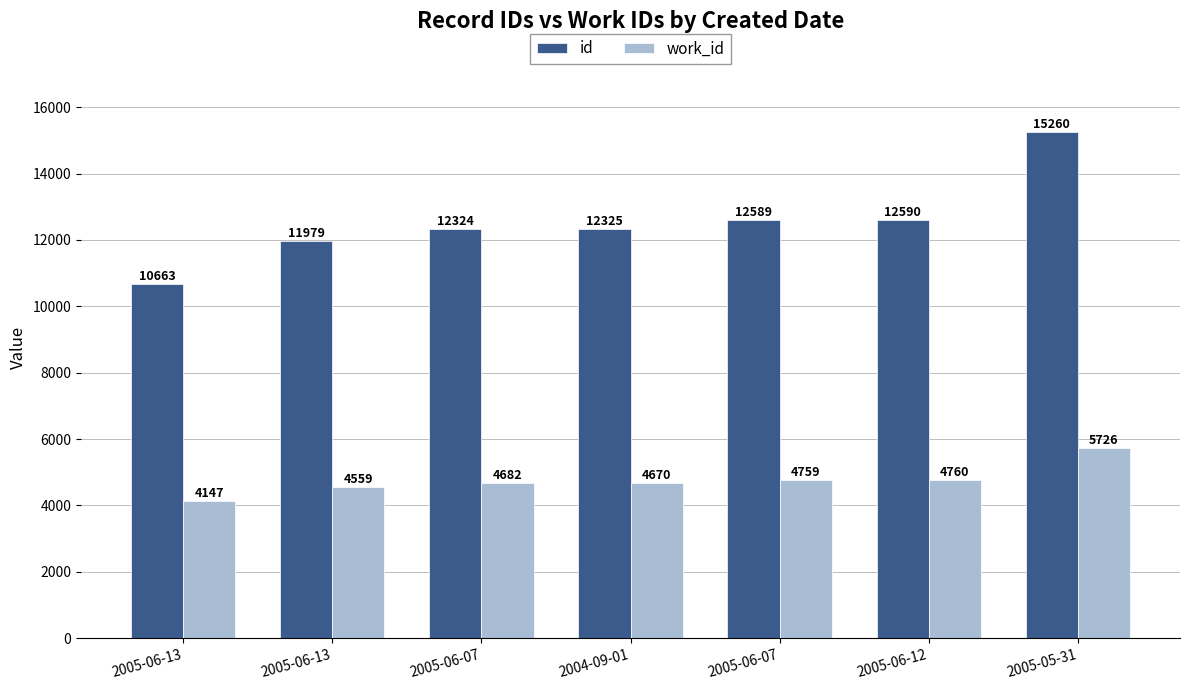

What is the label of the 1st bar from the right?

2005-05-31